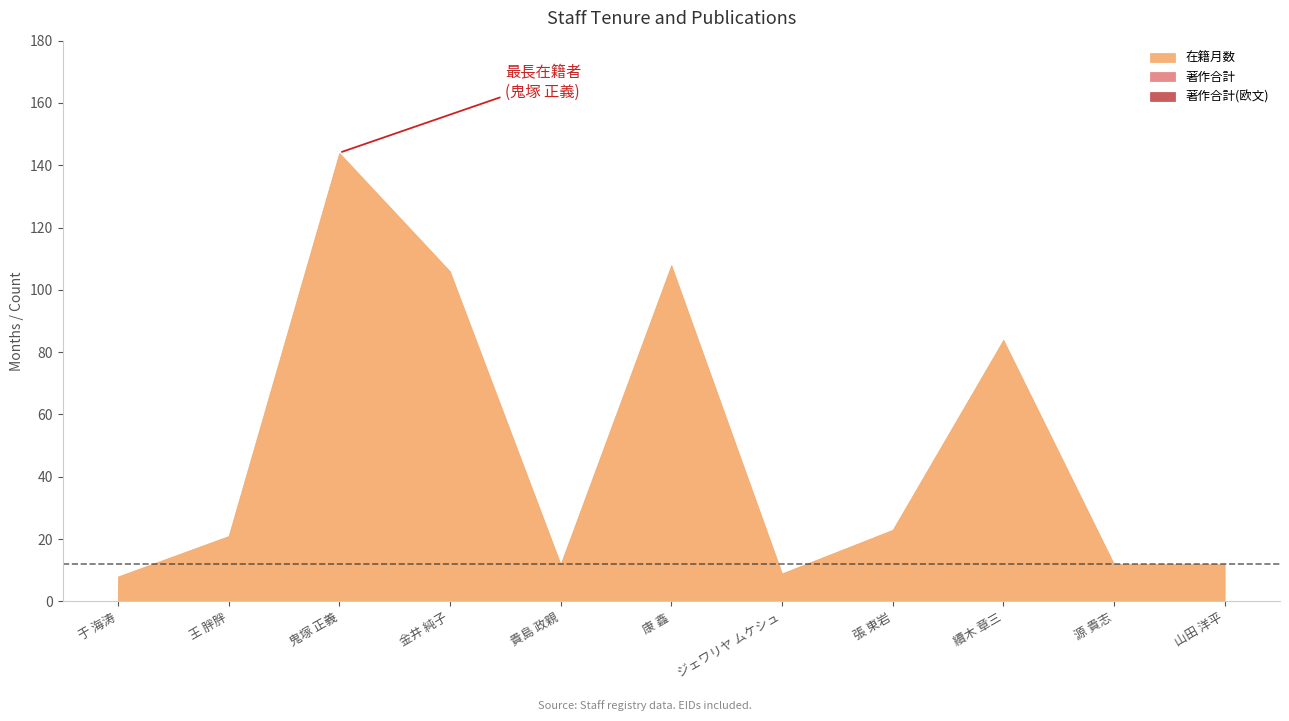

Rank the series at 于 海涛 from lowest to highest value.

著作合計, 著作合計(欧文), 在籍月数